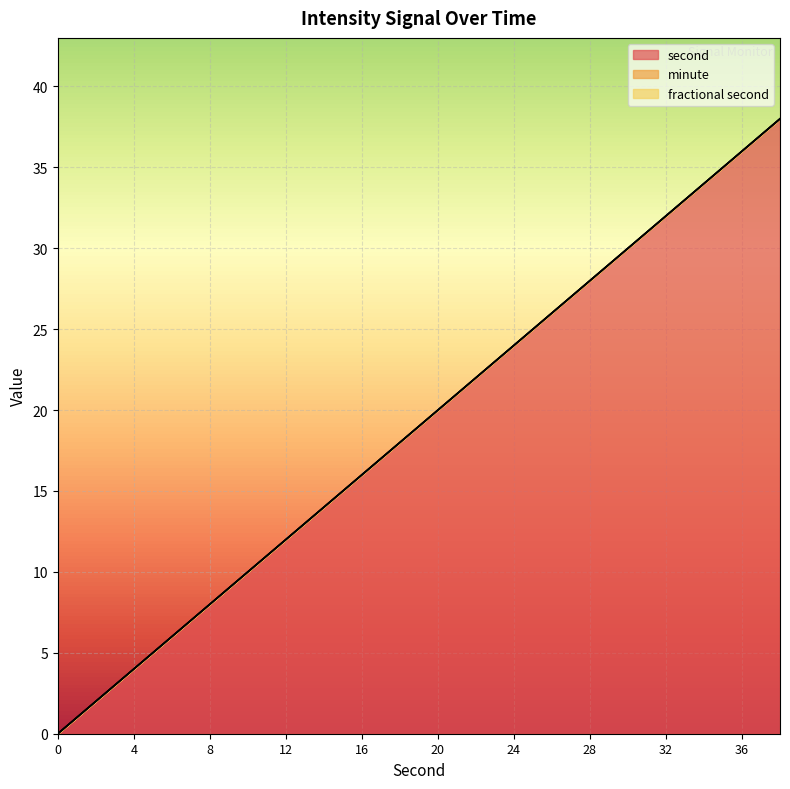

What is the value of the second point at the 8th from the left?

14